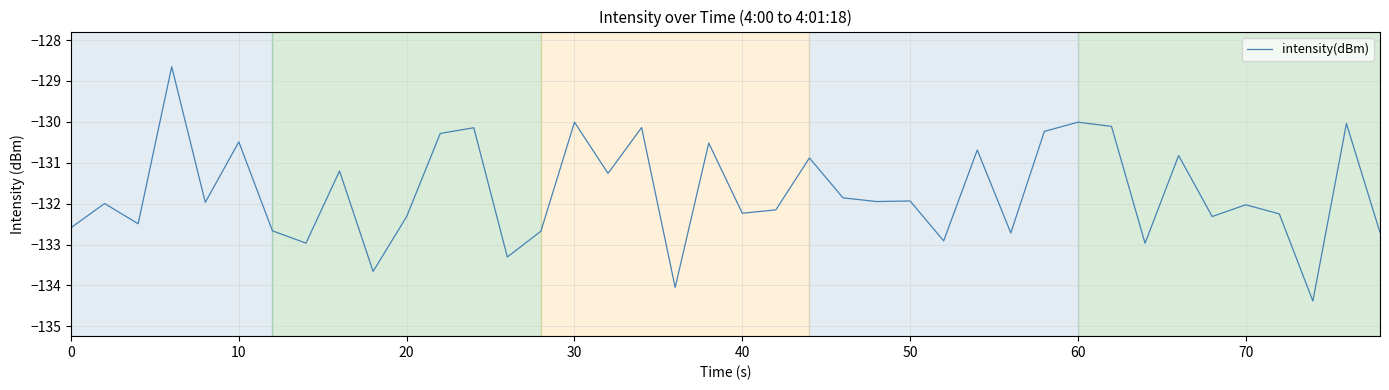

What is the difference between the maximum and minimum values?

5.7